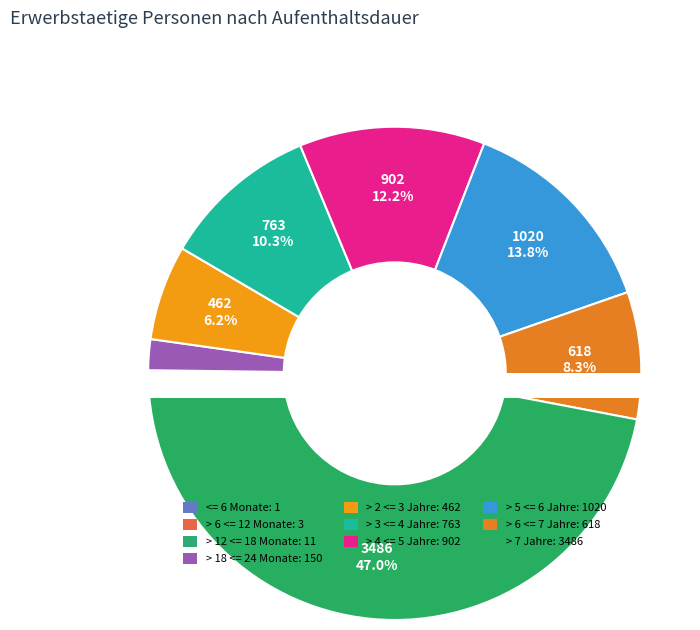

To the nearest percent, what percentage of the pie is > 5 <= 6 Jahre?

14%